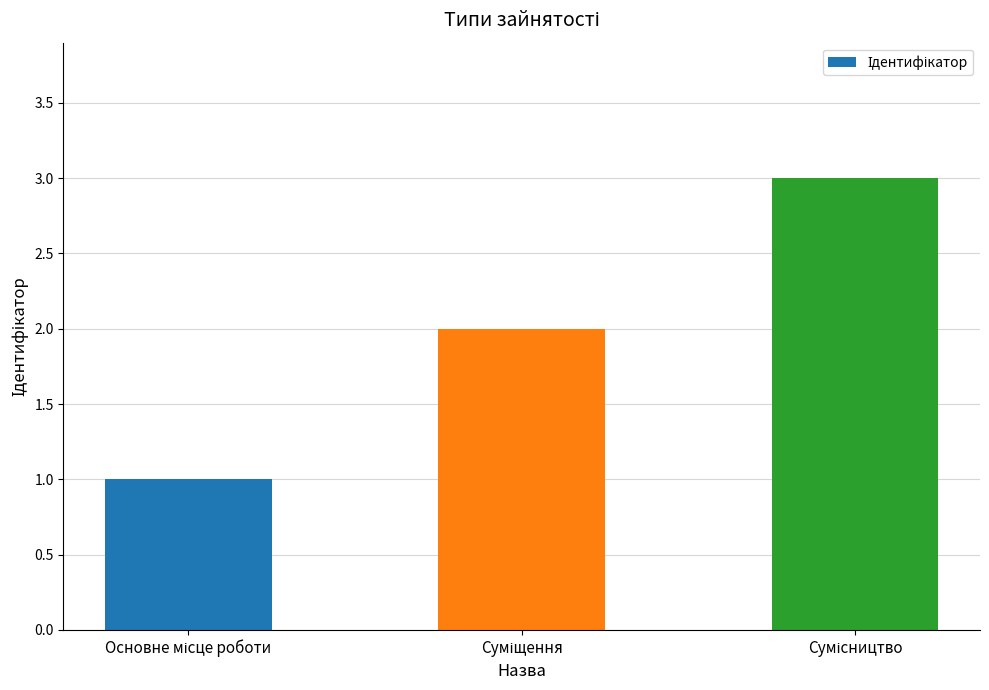

Are the bars grouped side by side (vs. stacked)?

No